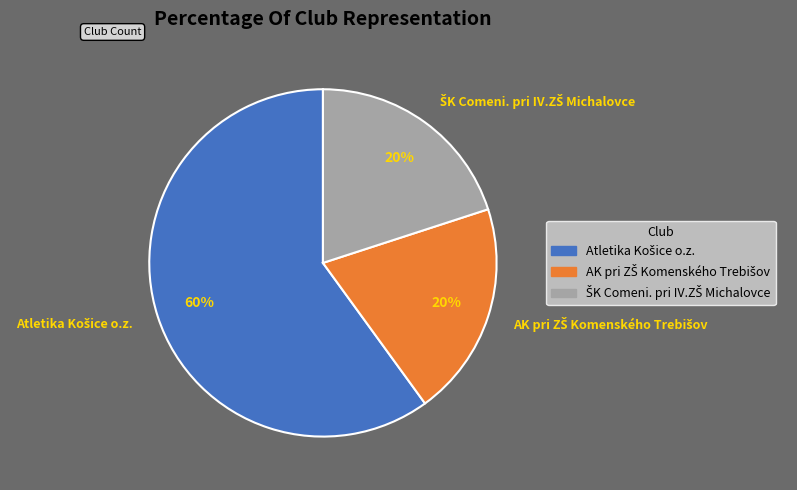

Does any single category account for the majority?

Yes